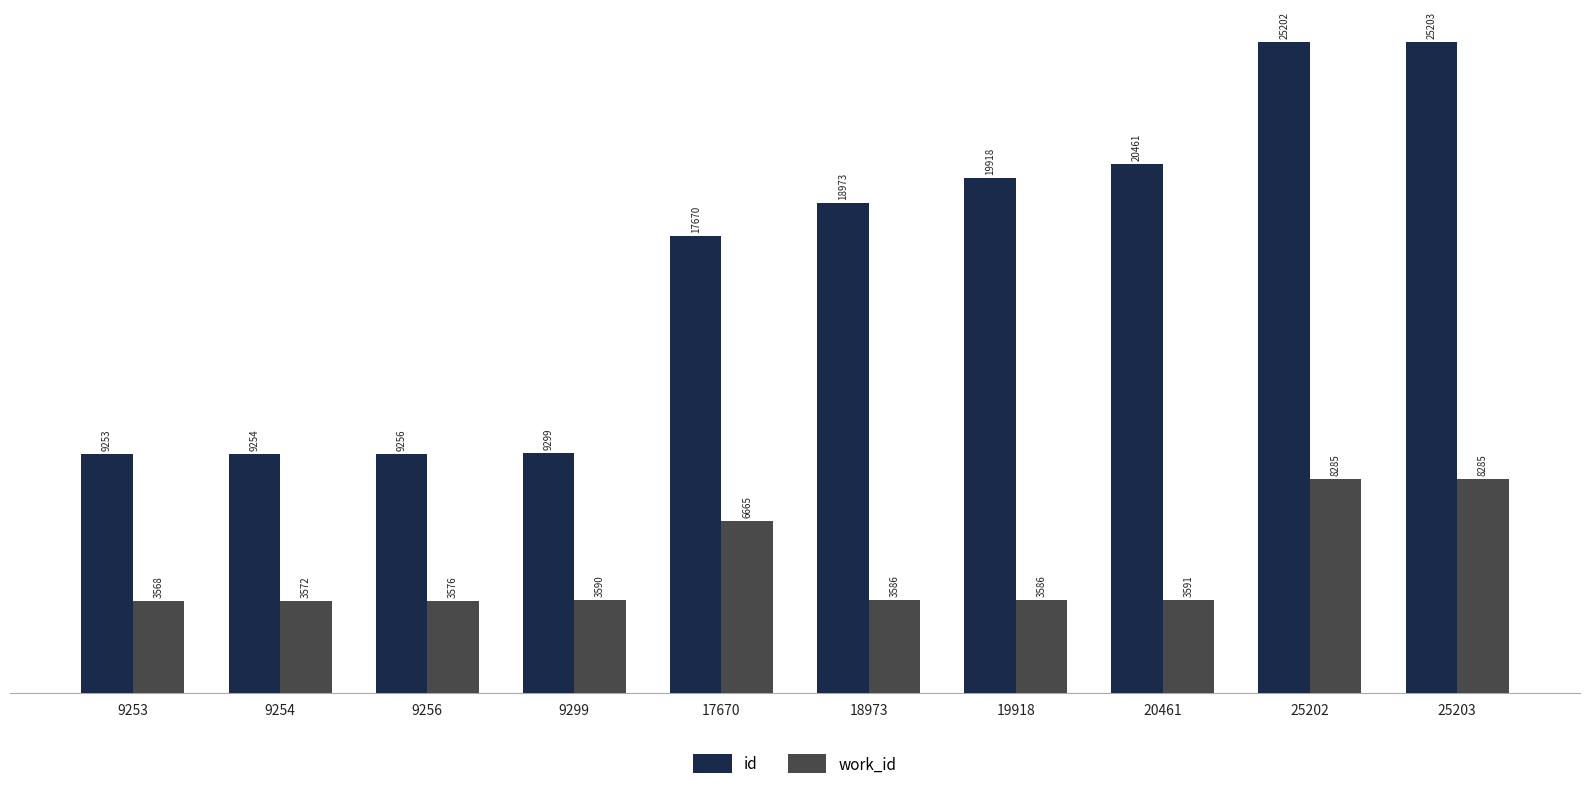

What is the total value across all series at 17670?

24335